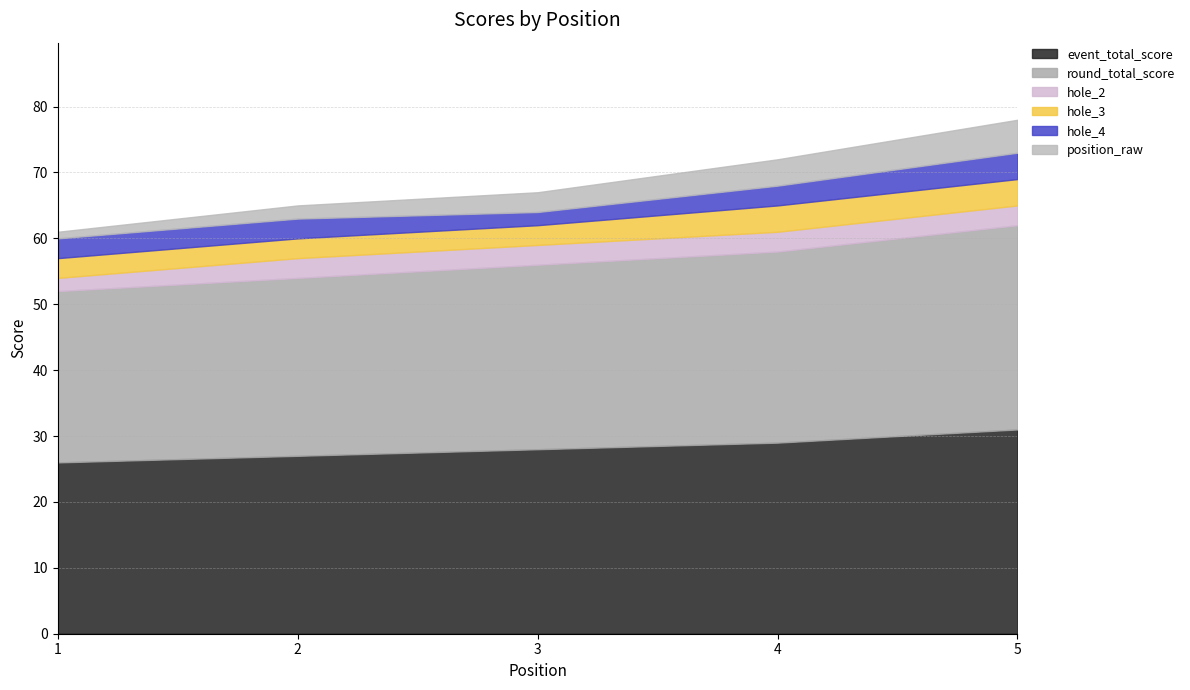

True or false: hole_4 and hole_2 cross at least once.

False